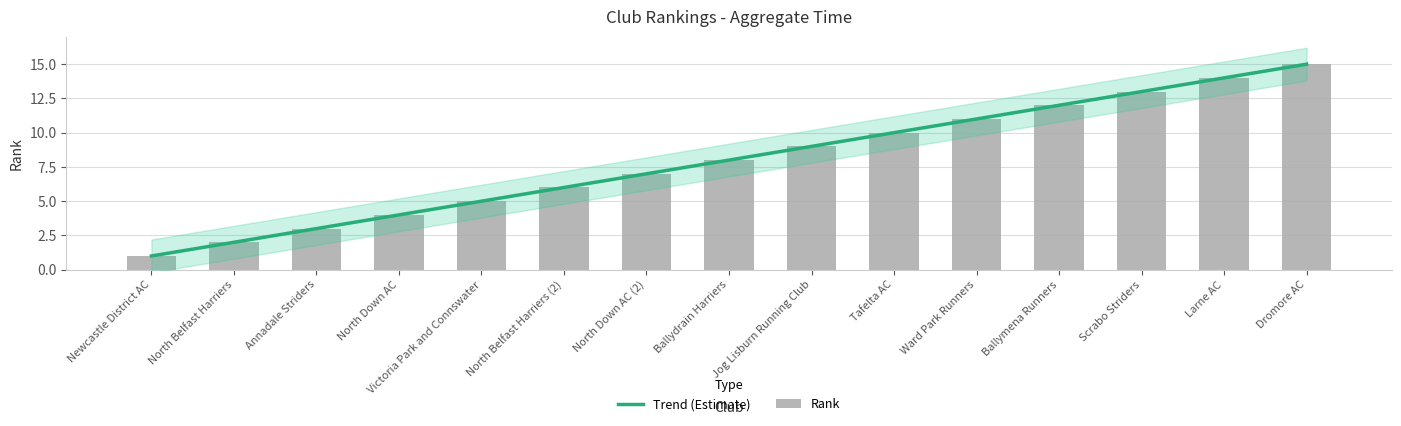

Which label corresponds to the smallest value in the chart?

Newcastle District AC